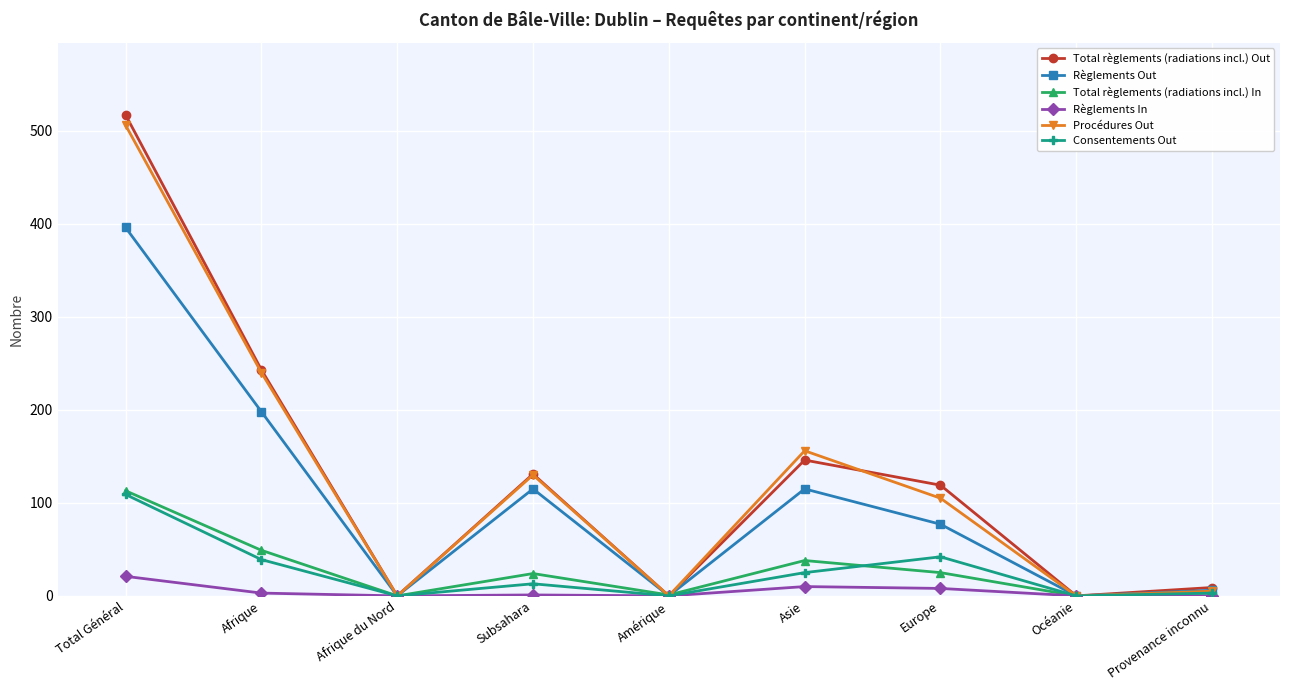

At which category is the sum across all series the highest?

Total Général